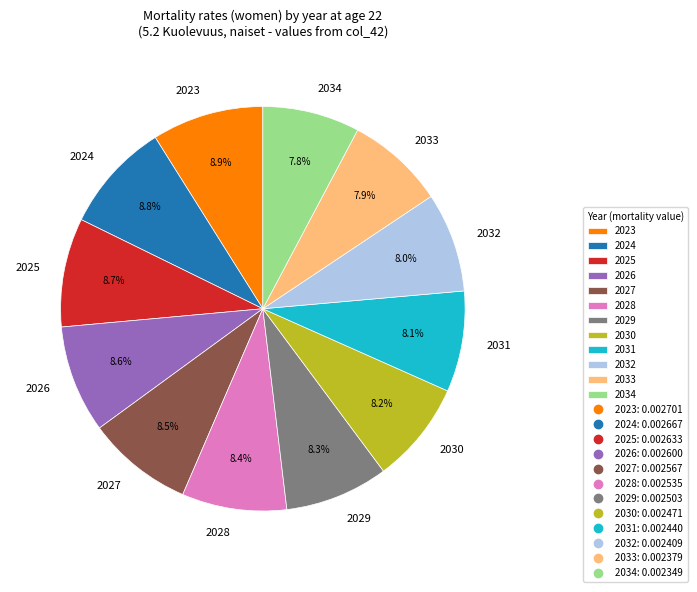

Count the number of slices in the pie.

12